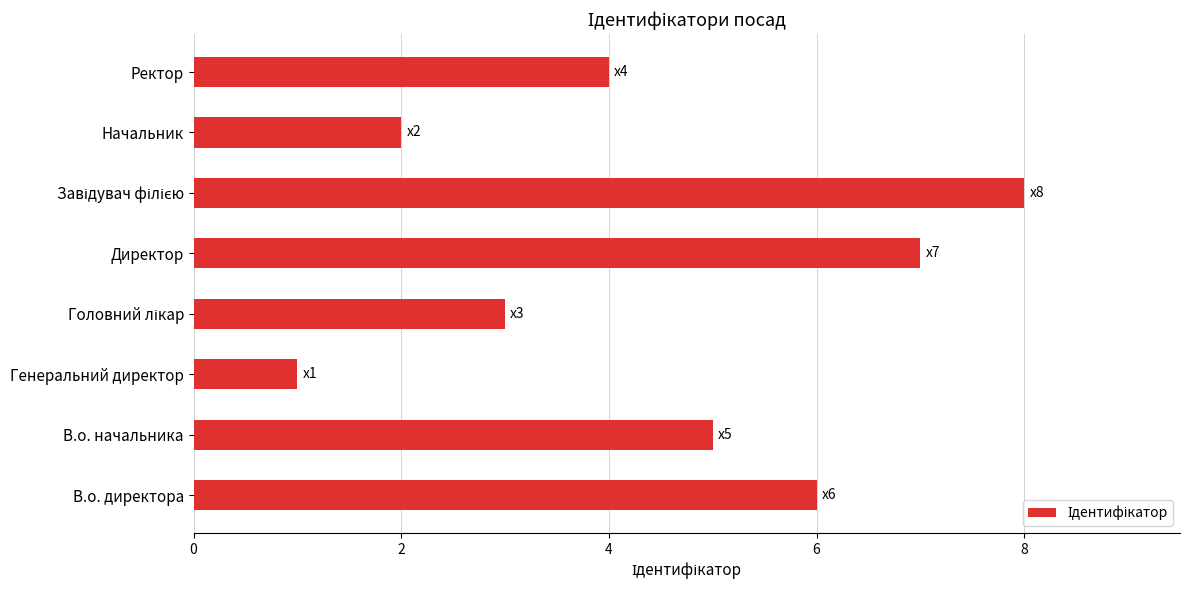

Count the values in the range 3 to 7.

5